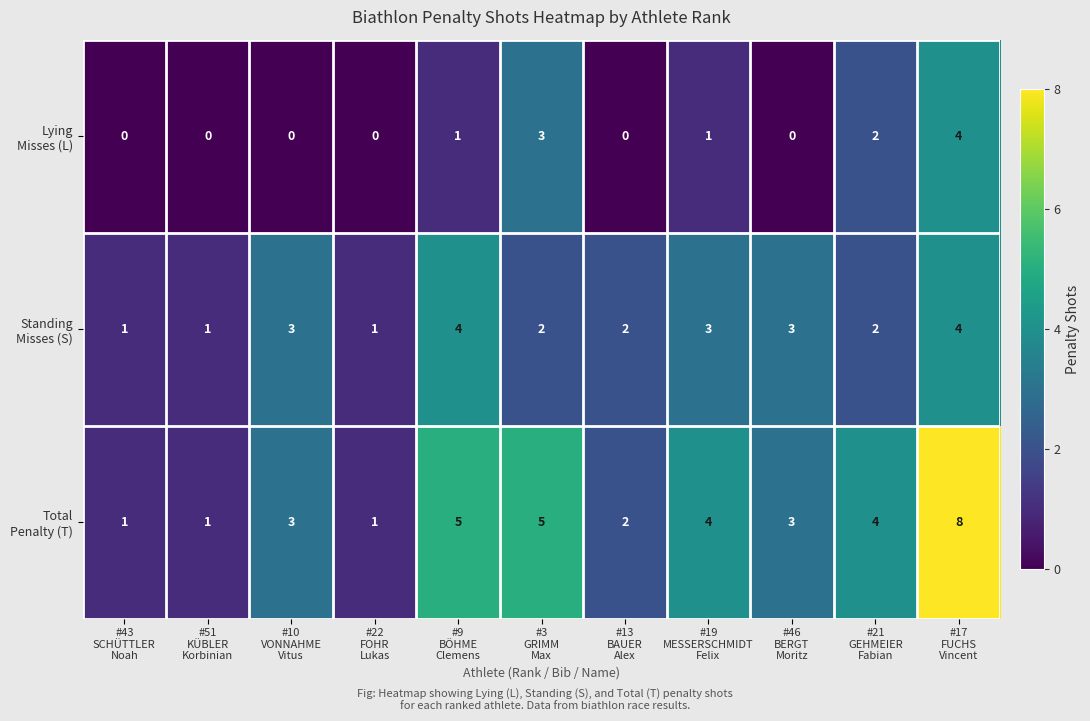

What is the greatest value displayed?

8